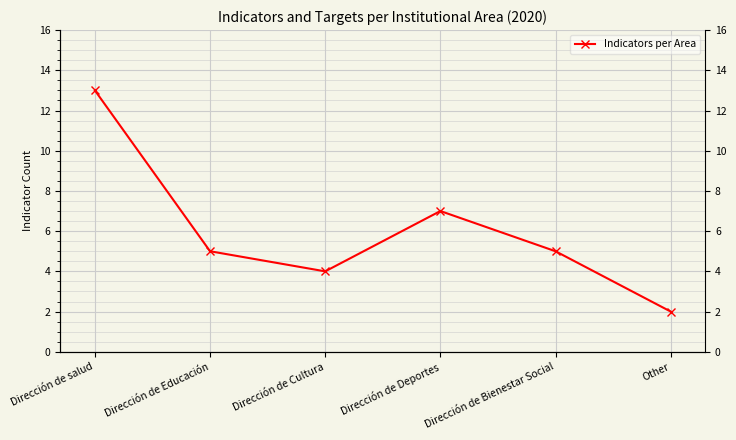

The chart shows a value of 7 at Dirección de Deportes. True or false?

True